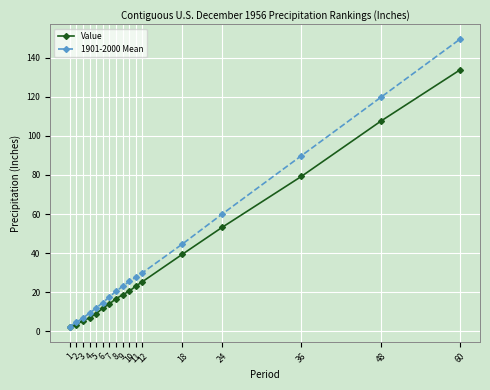

True or false: Value has a value of 34.1 at 11.

False